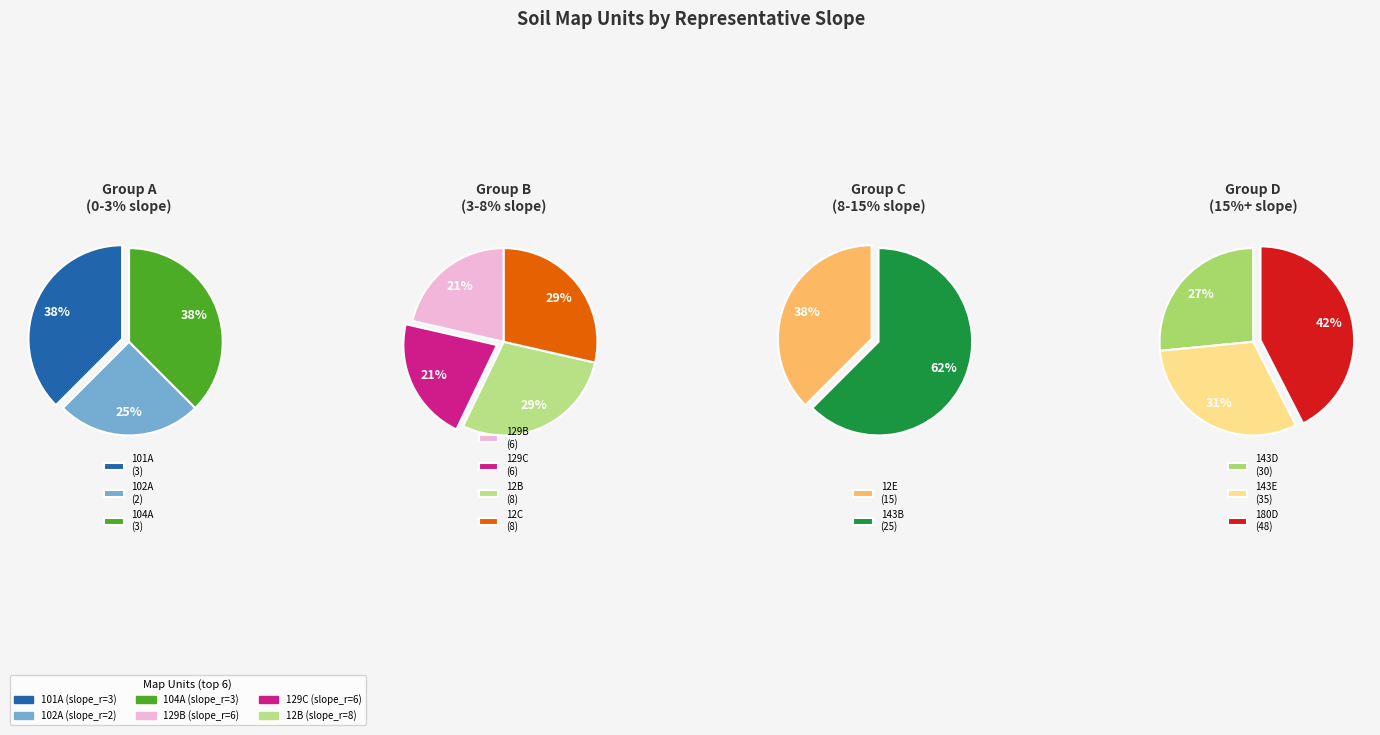

Which slice is the smallest?

102A